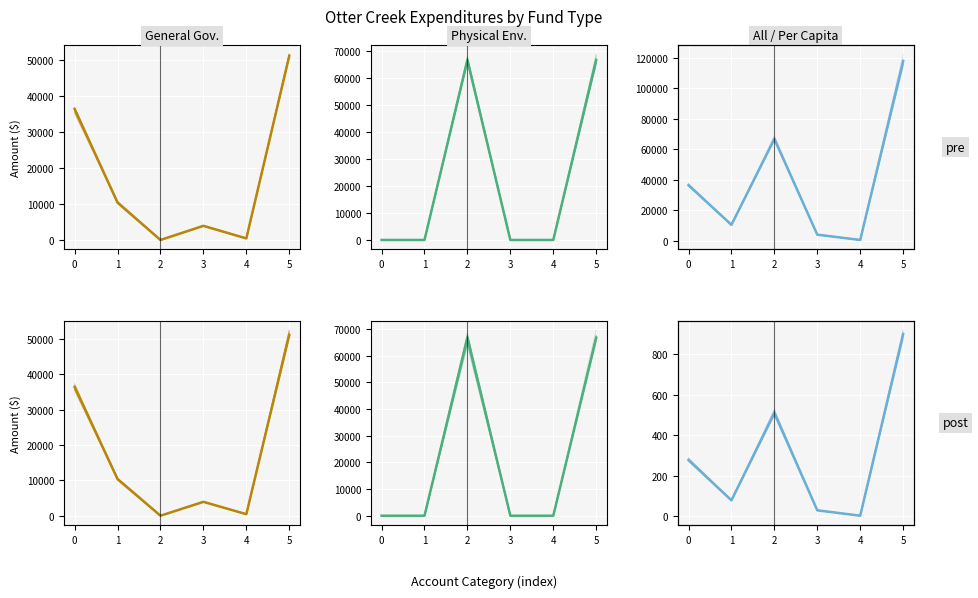

True or false: Enterprise has more than 2 interior local peaks.

False